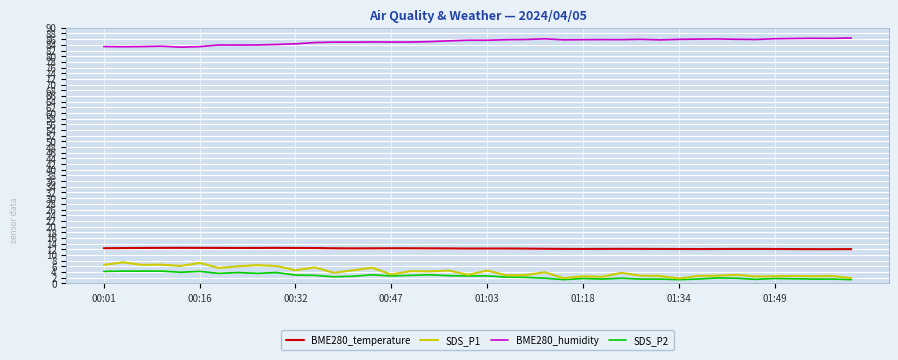

Which series has the largest total across all categories?

BME280_humidity